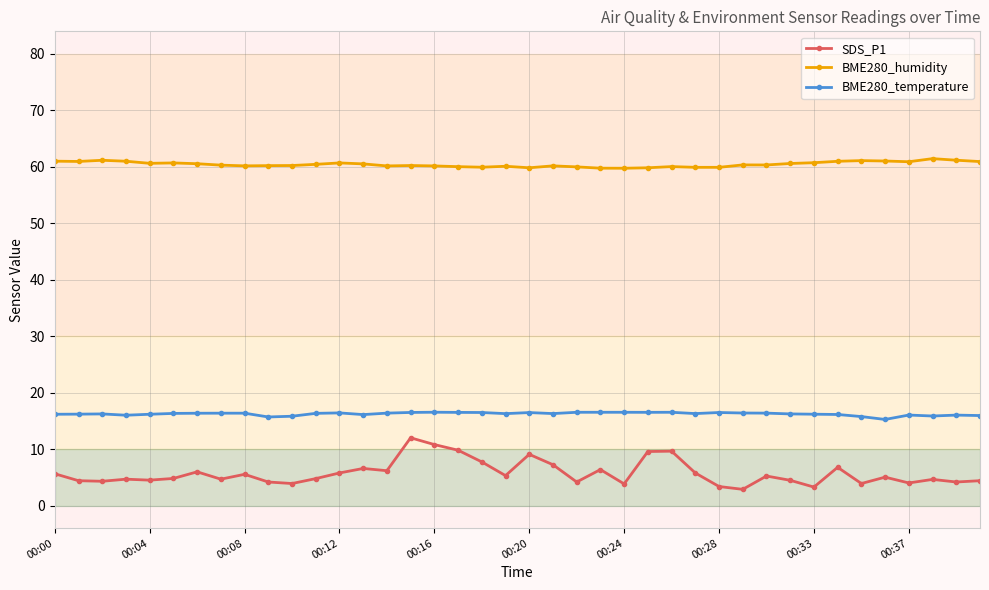

Count the number of categories in the chart.

40